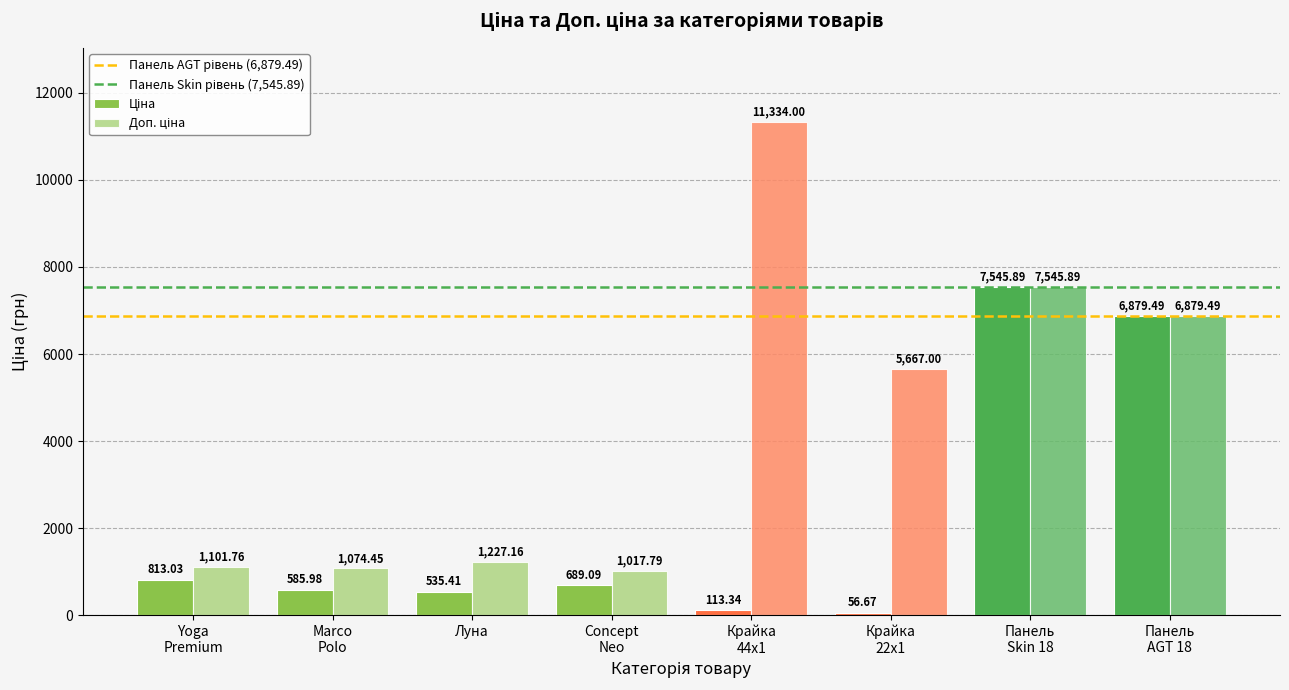

At how many categories does at least one series exceed 633?

8